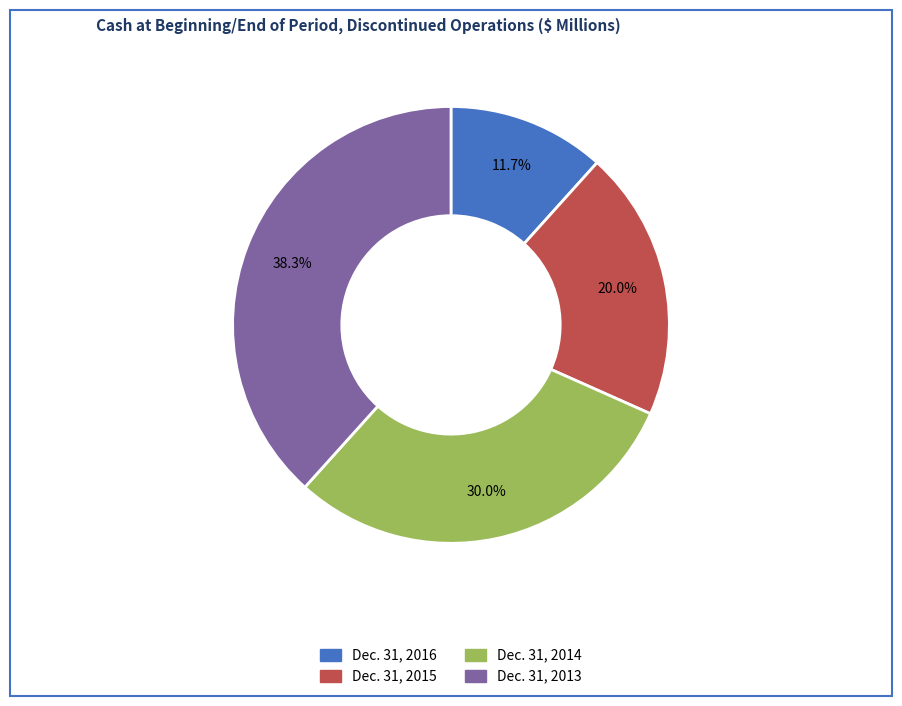

What percentage is the Dec. 31, 2016 slice, to the nearest percent?

12%